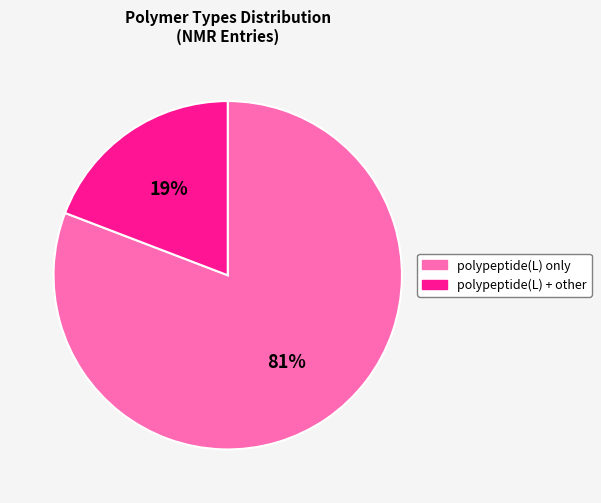

To the nearest percent, what is the difference between the largest and smallest slice percentages?

62%